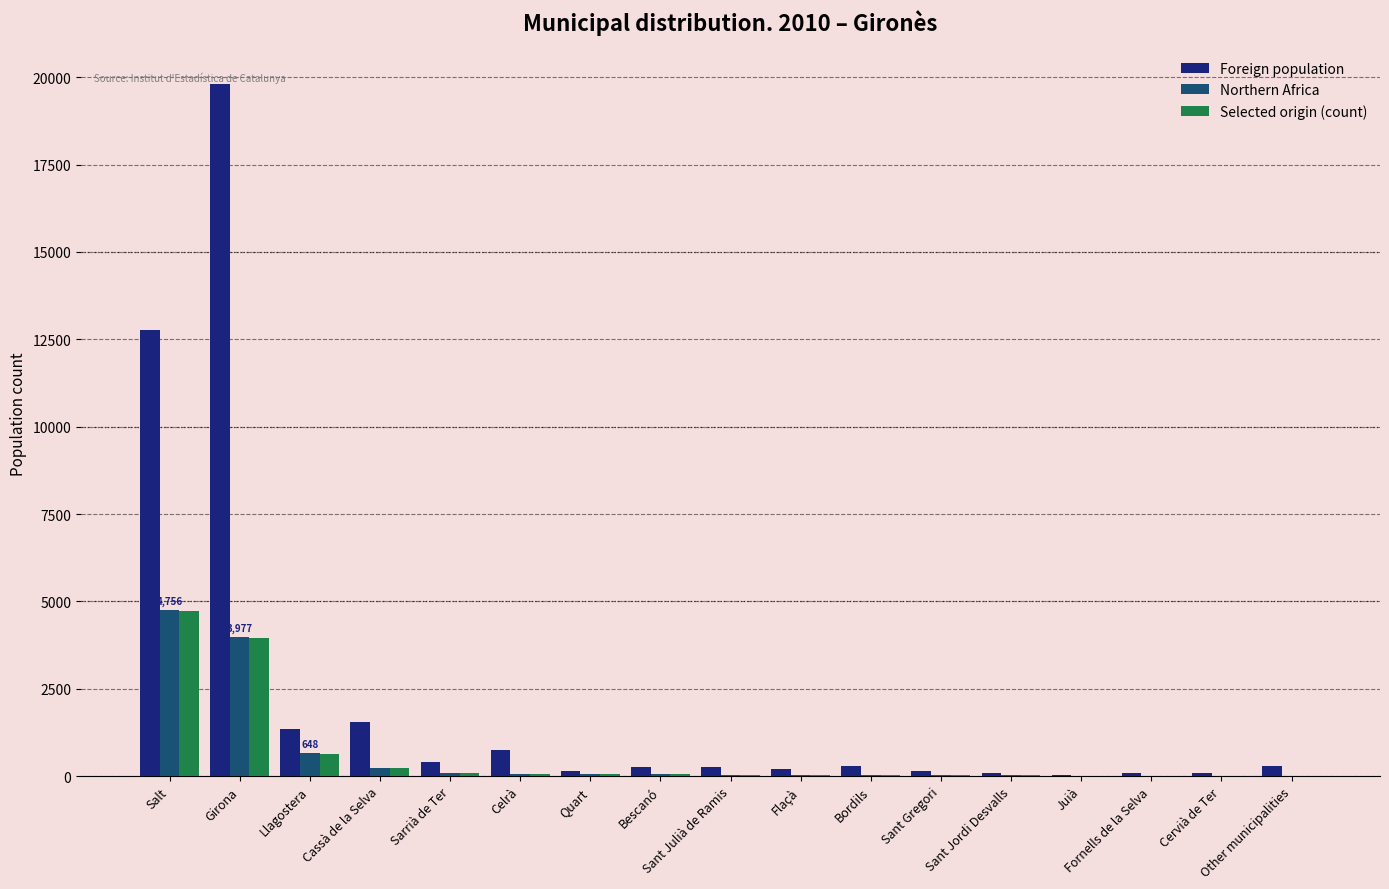

The Northern Africa series shows 42 at Sant Julià de Ramis. True or false?

True